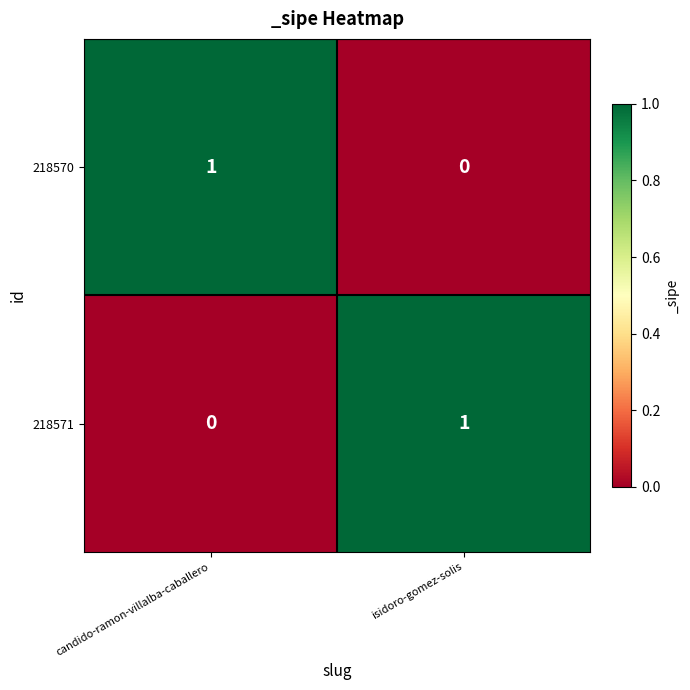

True or false: 218571 has a value of 1 at isidoro-gomez-solis.

True